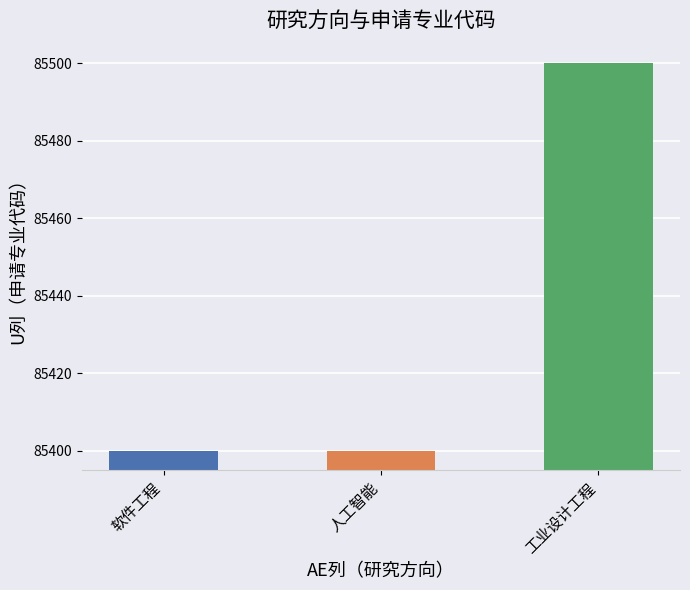

Between 工业设计工程 and 人工智能, which is larger?

工业设计工程